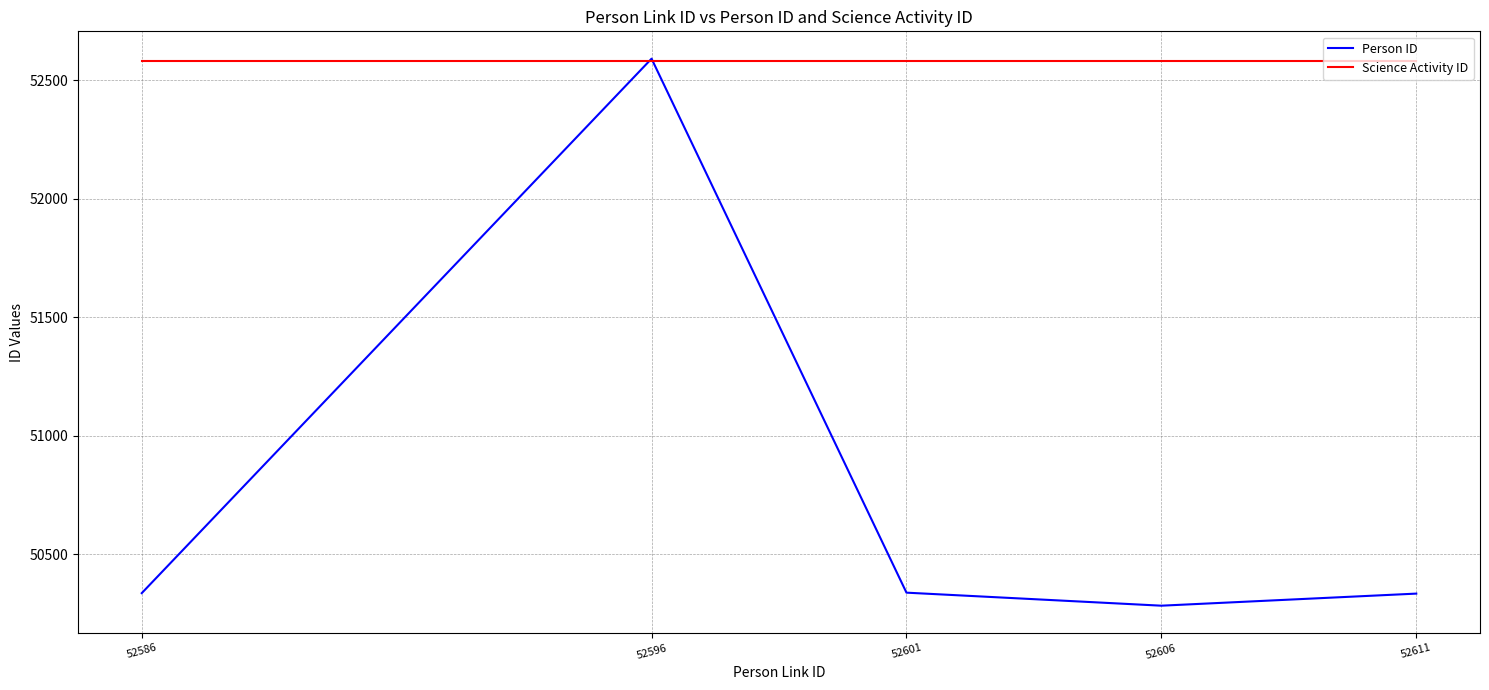

Rank the series by their average value, from lowest to highest.

Person ID, Science Activity ID